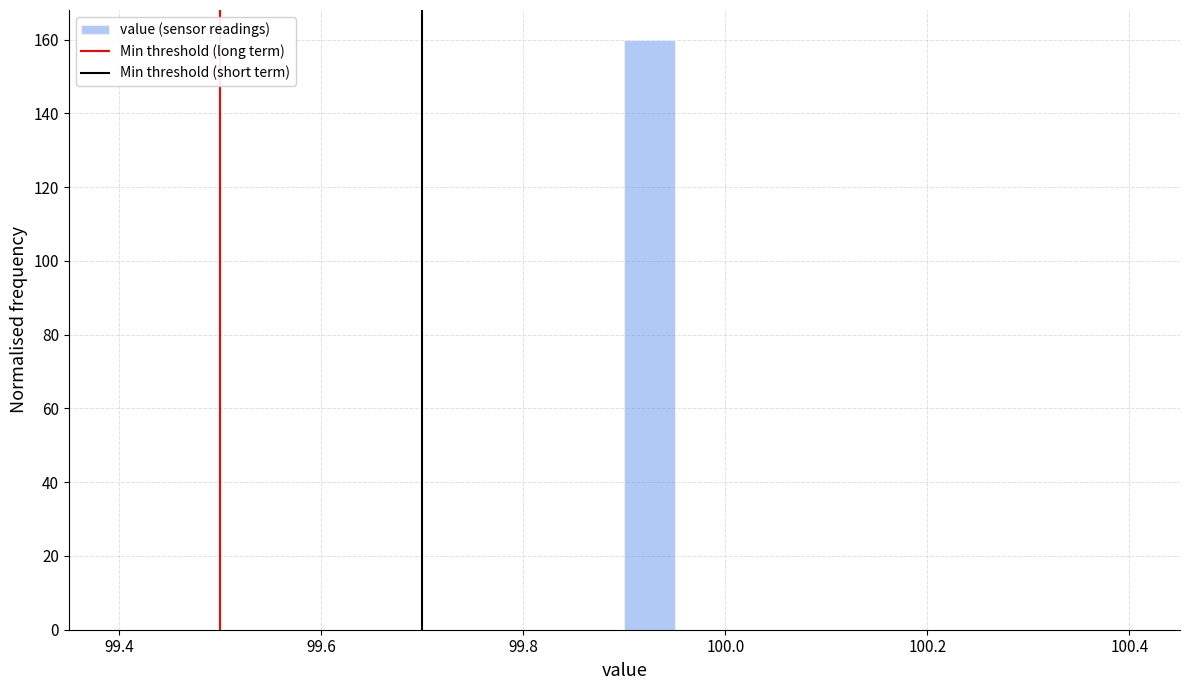

Around what value on the x-axis is the tallest bar? Give the approximate position of its centre, as read against the axis.

99.92